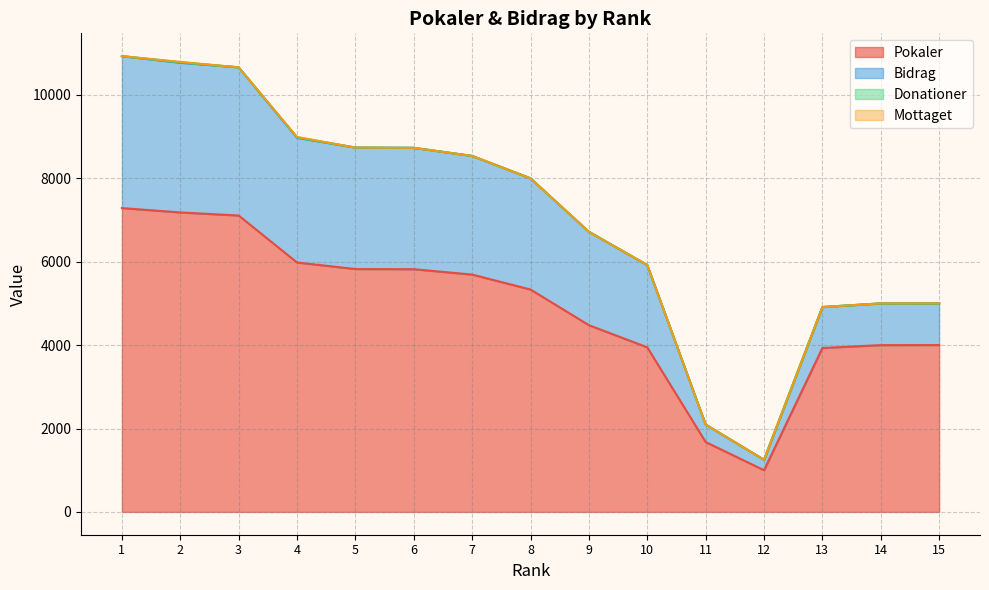

True or false: Pokaler and Bidrag intersect in this chart.

False